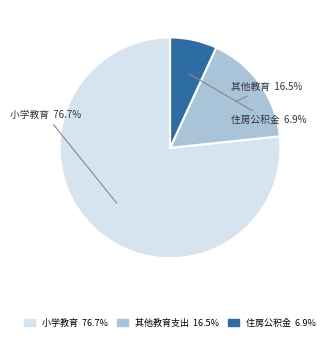

What is the largest slice in the pie chart?

小学教育